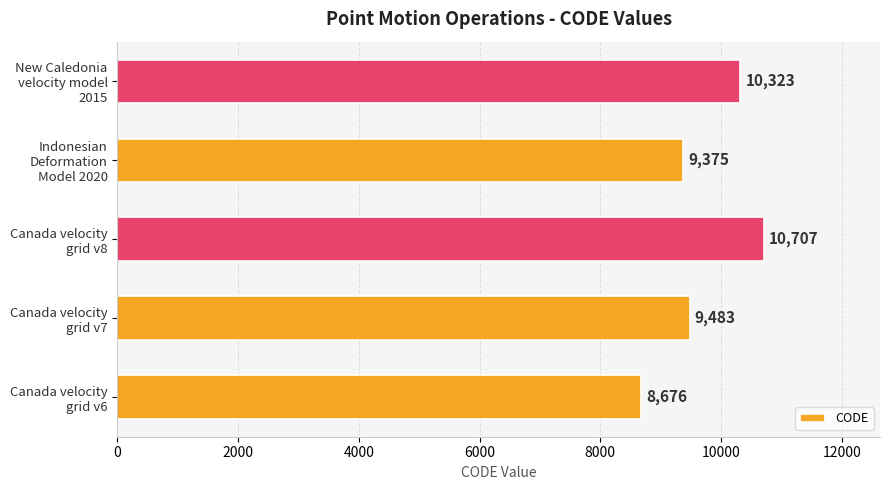

How many bars are there in total?

5